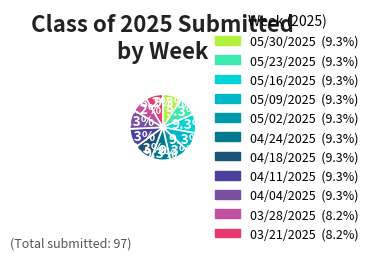

What portion of the pie excludes 05/23/2025?

90.7%